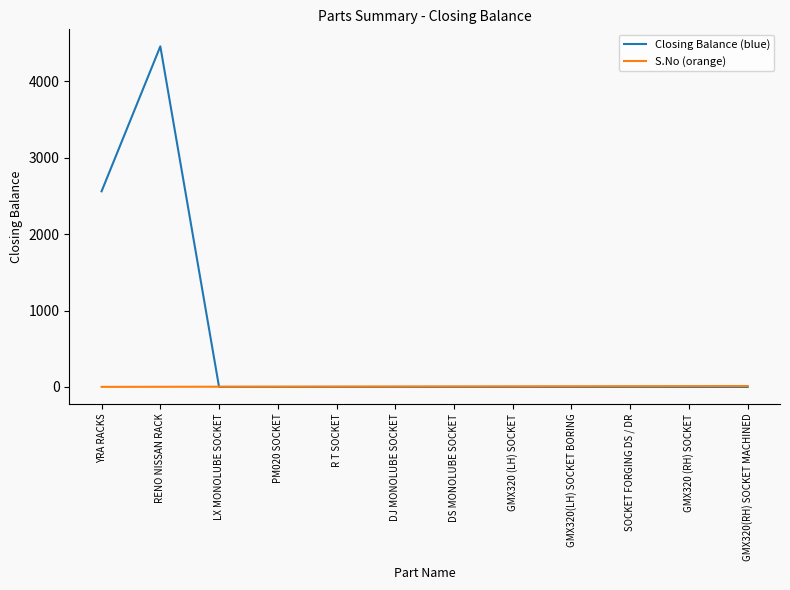

What is the maximum value shown in the chart?

4460